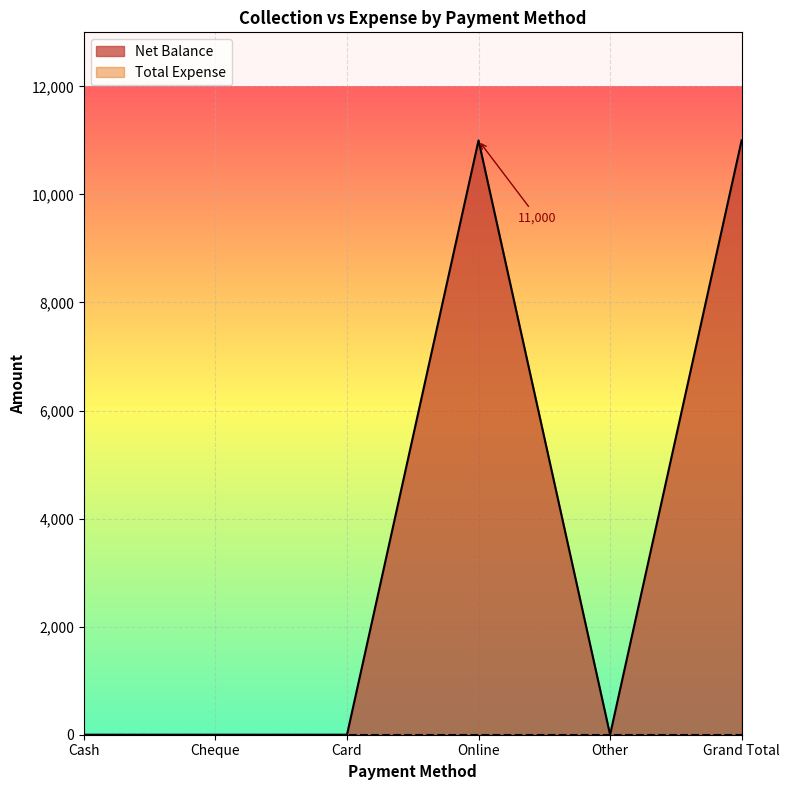

How many distinct data groups are displayed?

2